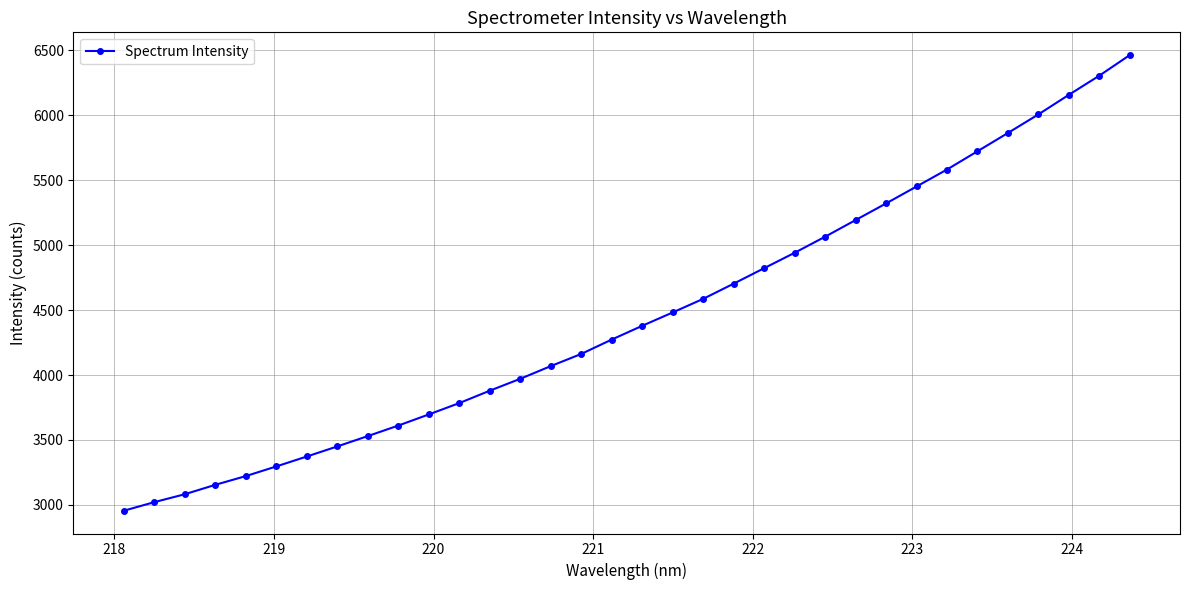

Is this an area chart (filled region under the line)?

No